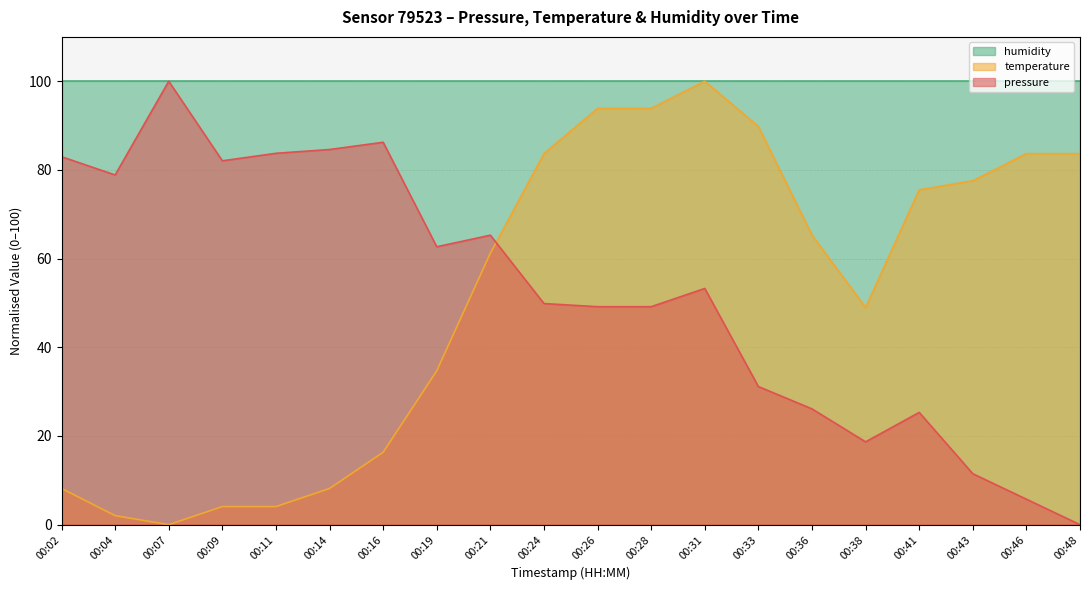

Where is the first local minimum for pressure?

00:04